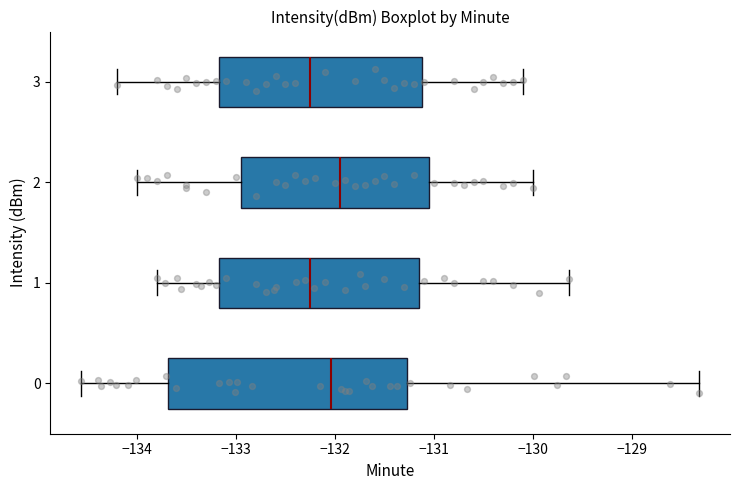

Where is the left edge of the box at y = 1 on the x-axis? The values are not printed on the chart, so give them approximately, as read against the axis.

-133.2